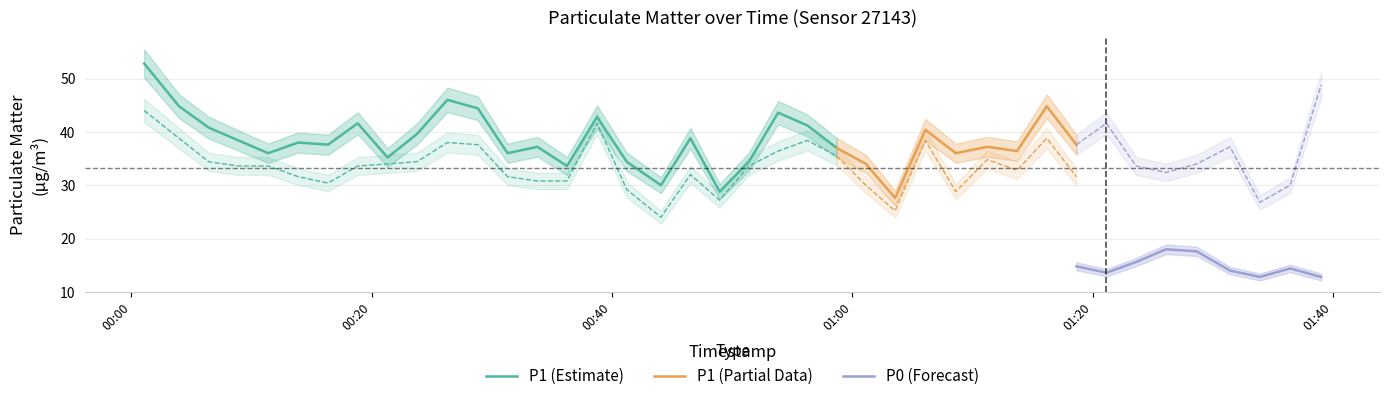

At how many categories does at least one series exceed 31?

35